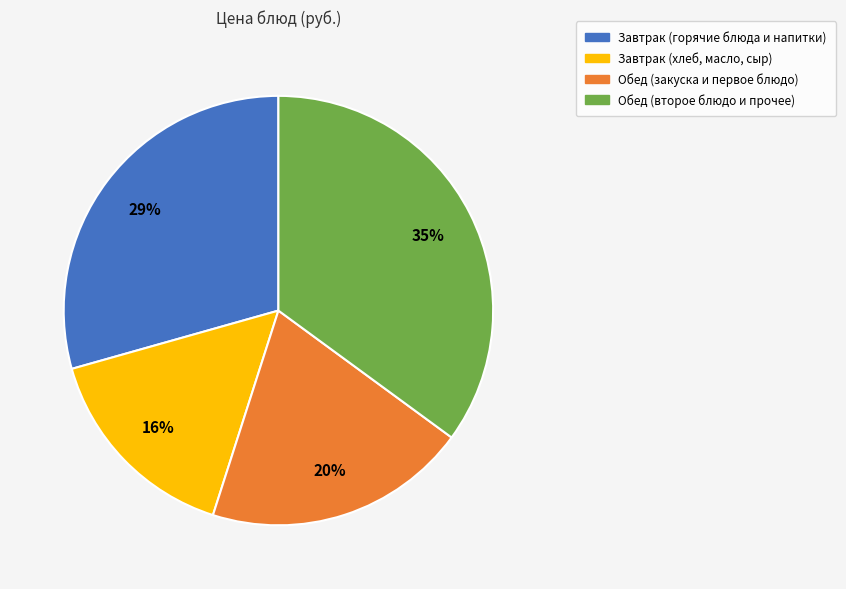

To the nearest percent, what is the average slice percentage?

25%